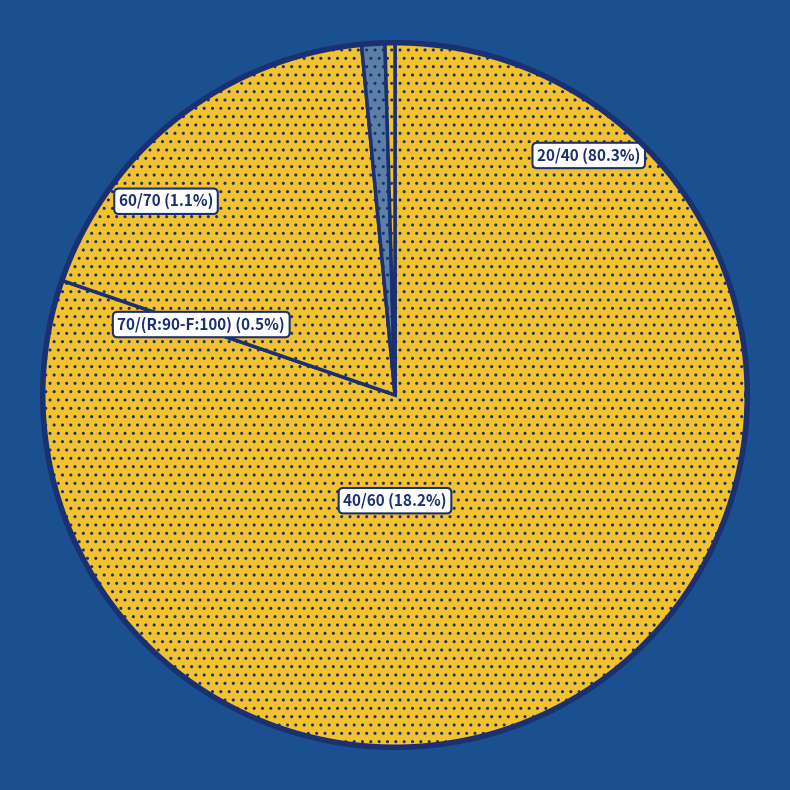

To the nearest percent, what is the difference between the 20/40 and 60/70 slice percentages?

79%